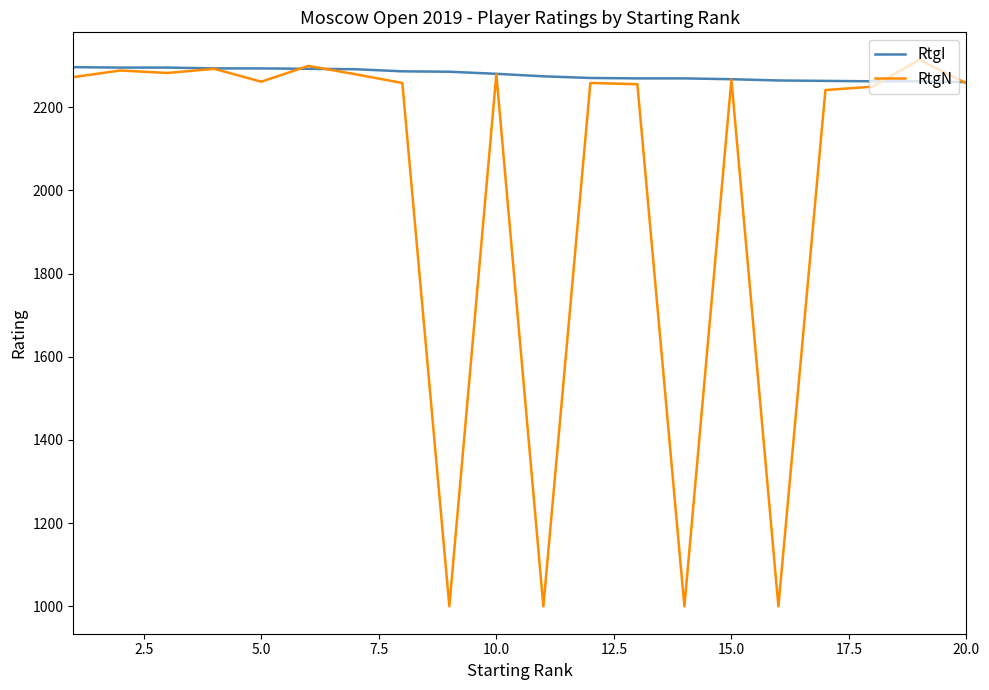

Which series has the largest total across all categories?

RtgI